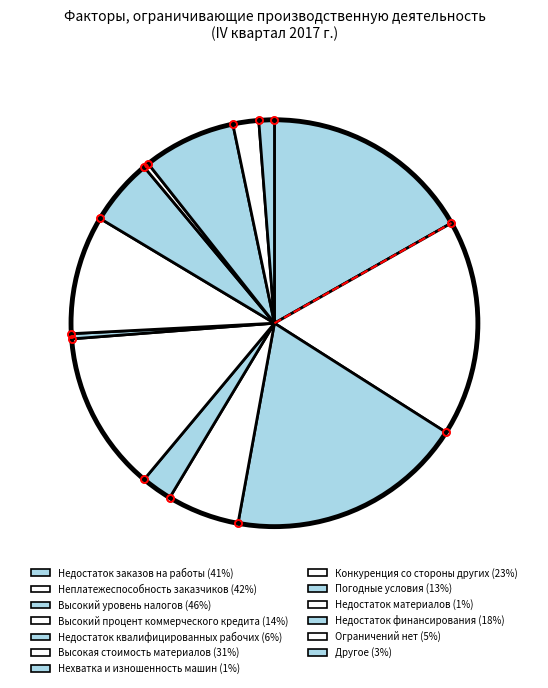

Combined, what portion of the pie is Конкуренция со стороны других and Погодные условия?

14.8%